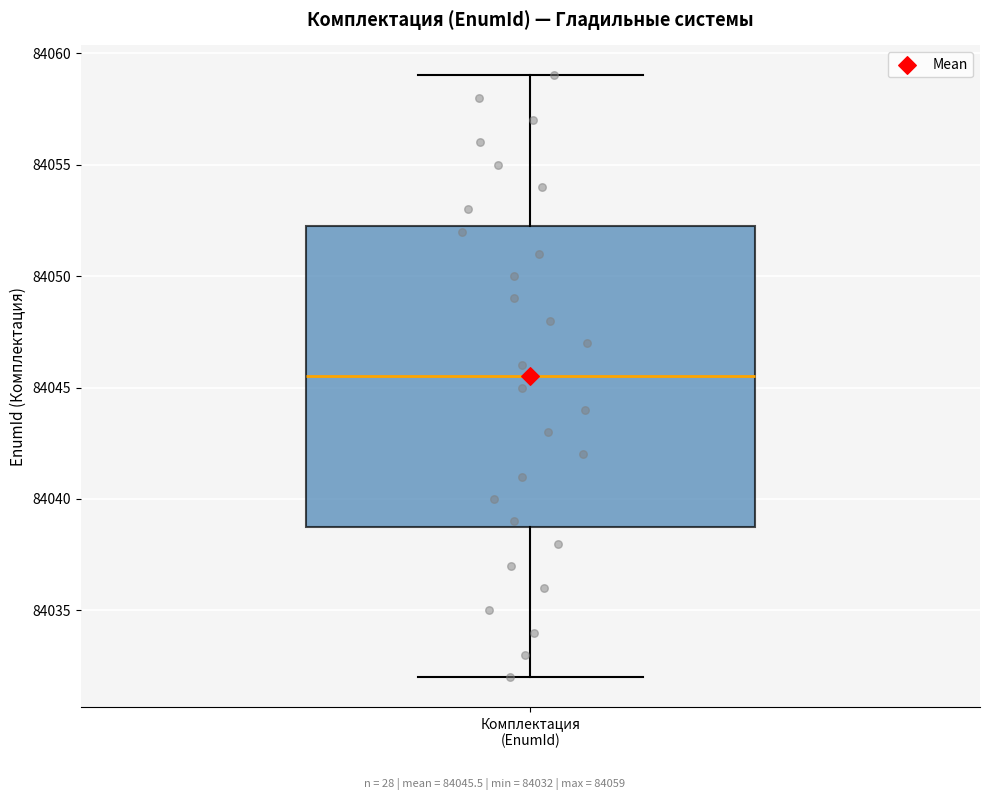

Where is the upper edge of the box for Комплектация (EnumId) on the y-axis? The values are not printed on the chart, so give them approximately, as read against the axis.

84052.5